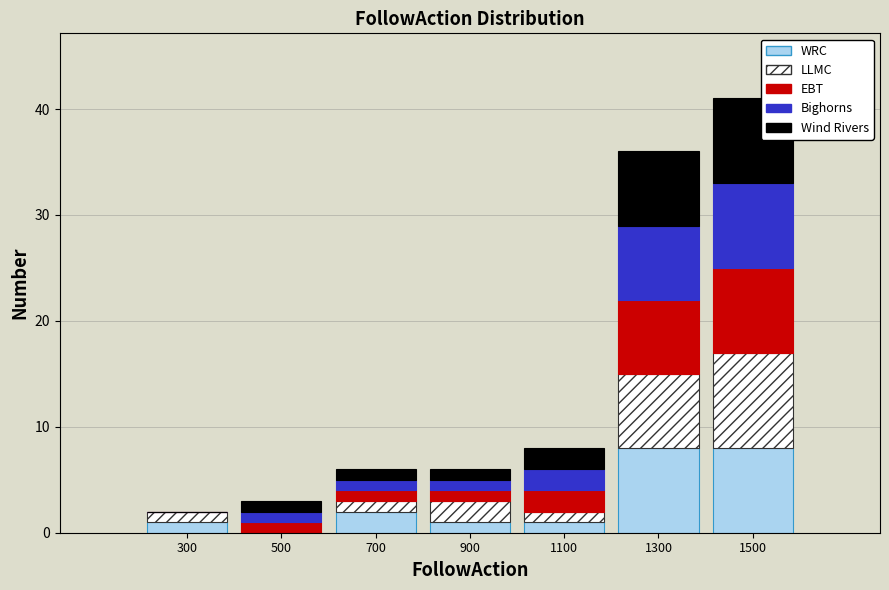

Which range on the x-axis has the tallest stacked bar (by total height)?

1400 to 1600